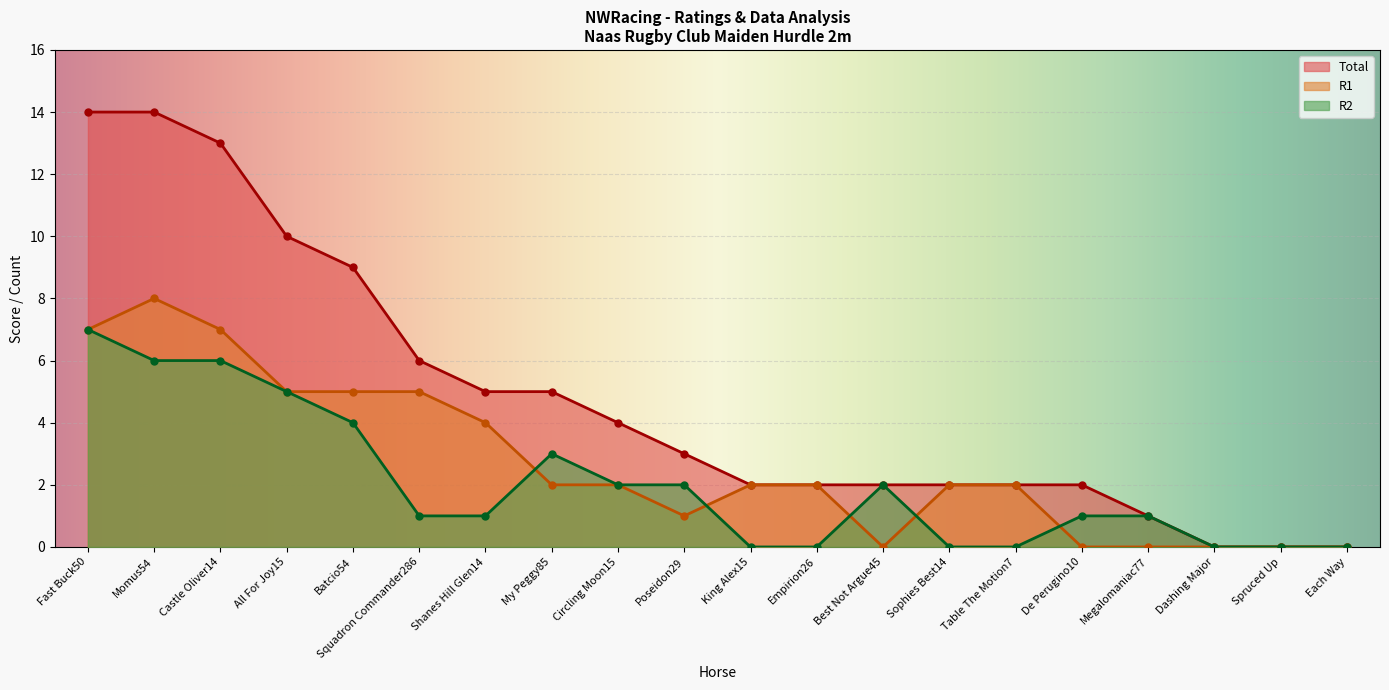

How many R2 values are between 0 and 4?

16